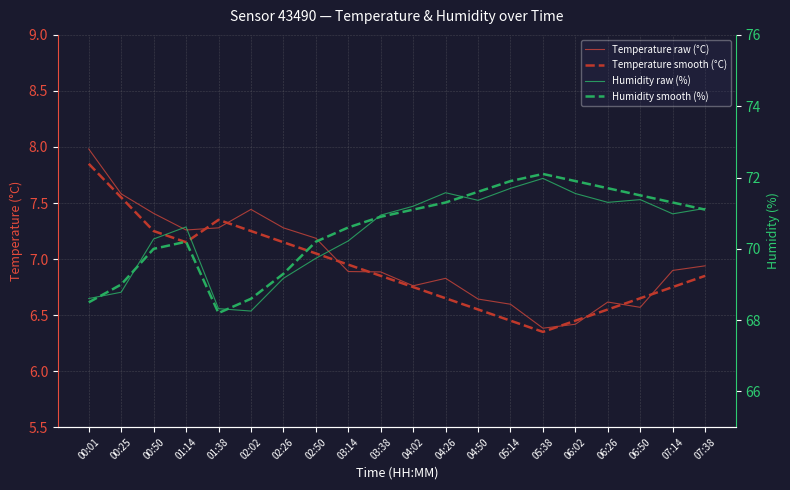

What is the value of the Temperature raw (°C) point at the 11th from the left?

6.8